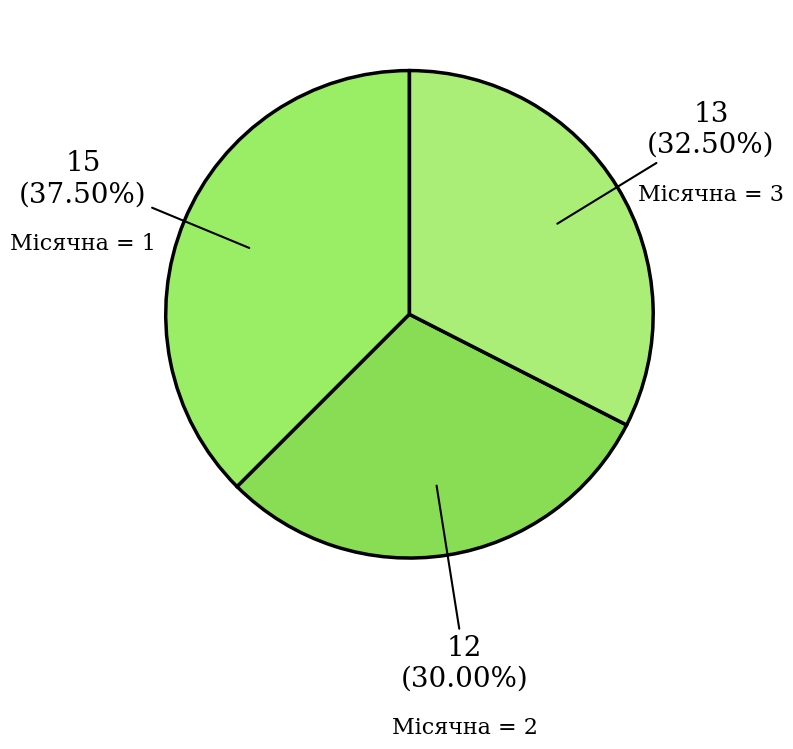

What is the ratio of the value at Місячна = 2 to the value at Місячна = 1?

0.8